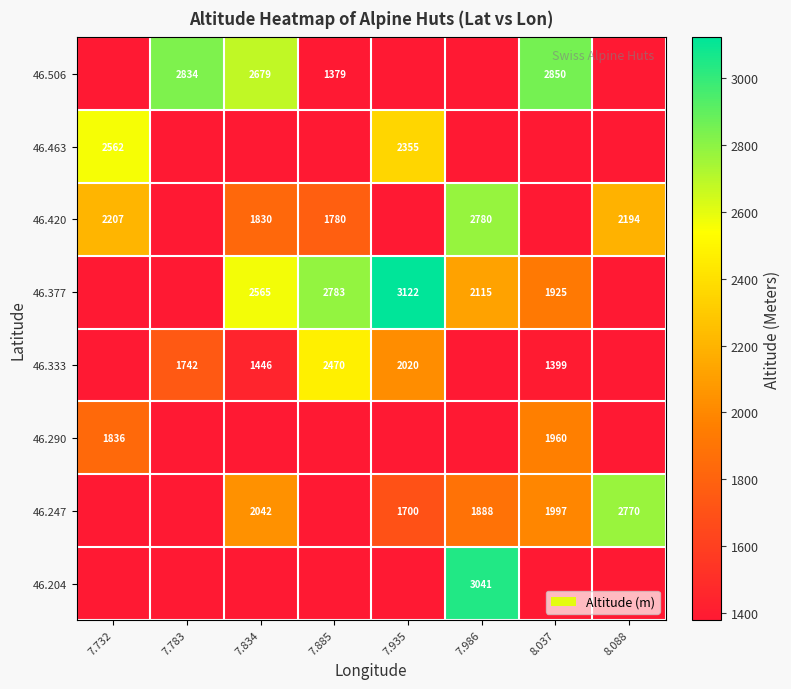

Which has a higher value, 7.732 or 7.885?

7.732